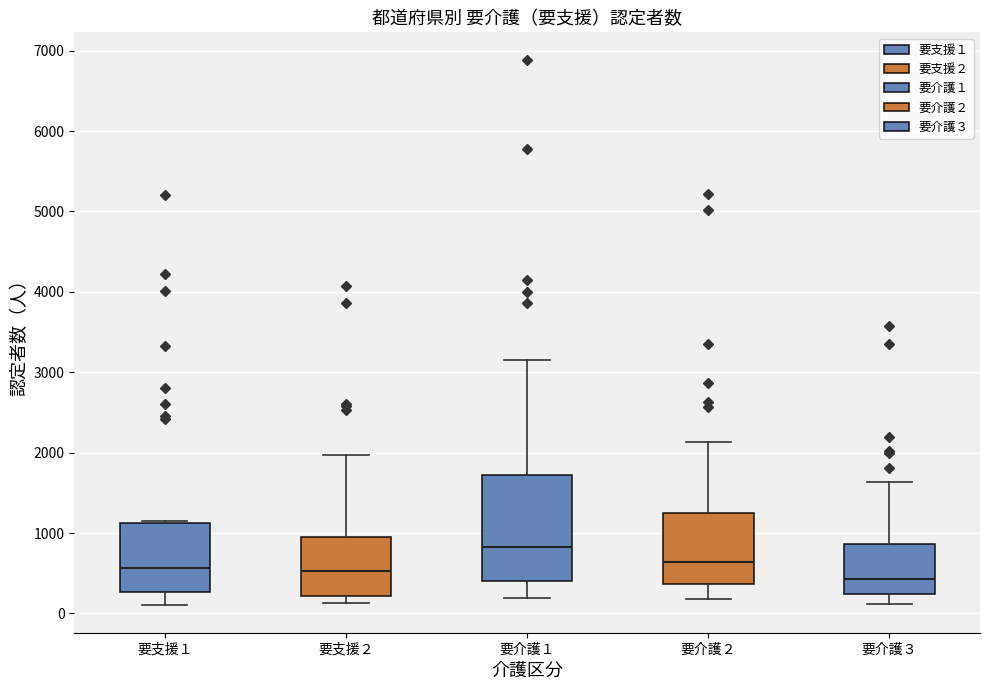

Where is the upper edge of the box for 要支援２ on the y-axis? The values are not printed on the chart, so give them approximately, as read against the axis.

1000